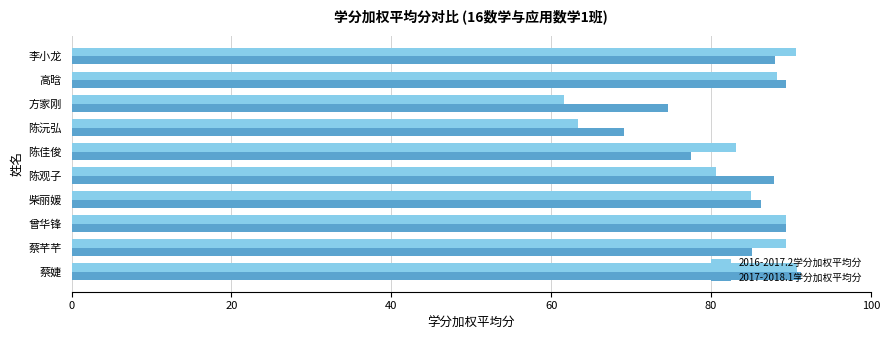

Is the value of 2017-2018.1学分加权平均分 at 李小龙 greater than the value of 2016-2017.2学分加权平均分 at 方家刚?

Yes